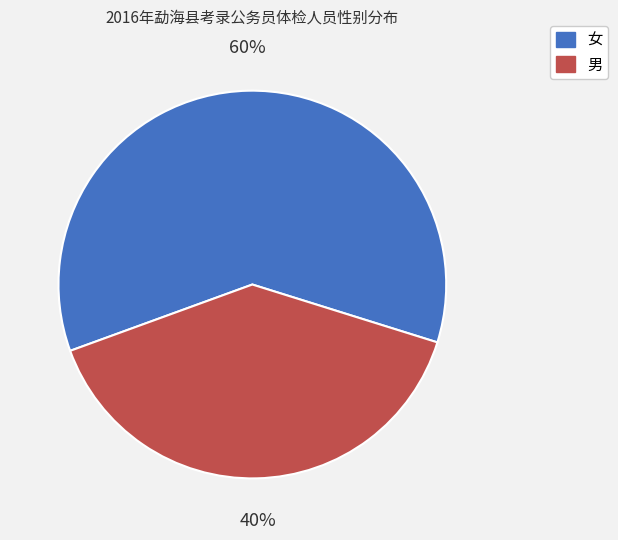

True or false: 女 accounts for 48% of the total.

False